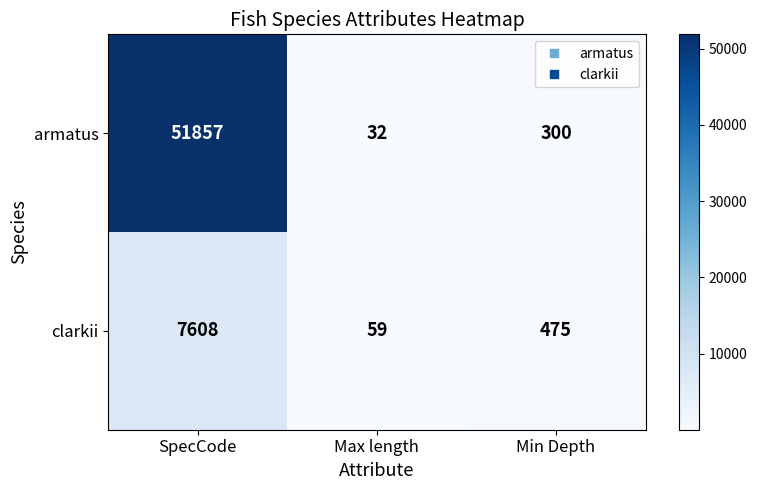

The value of clarkii at Min Depth is 475. True or false?

True